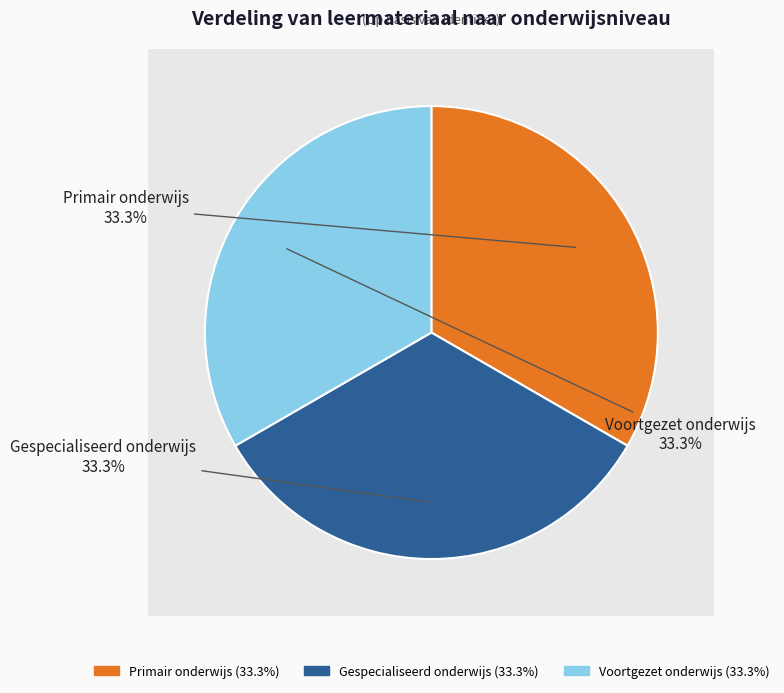

Rank the categories by value from highest to lowest.

Voortgezet onderwijs, Gespecialiseerd onderwijs, Primair onderwijs